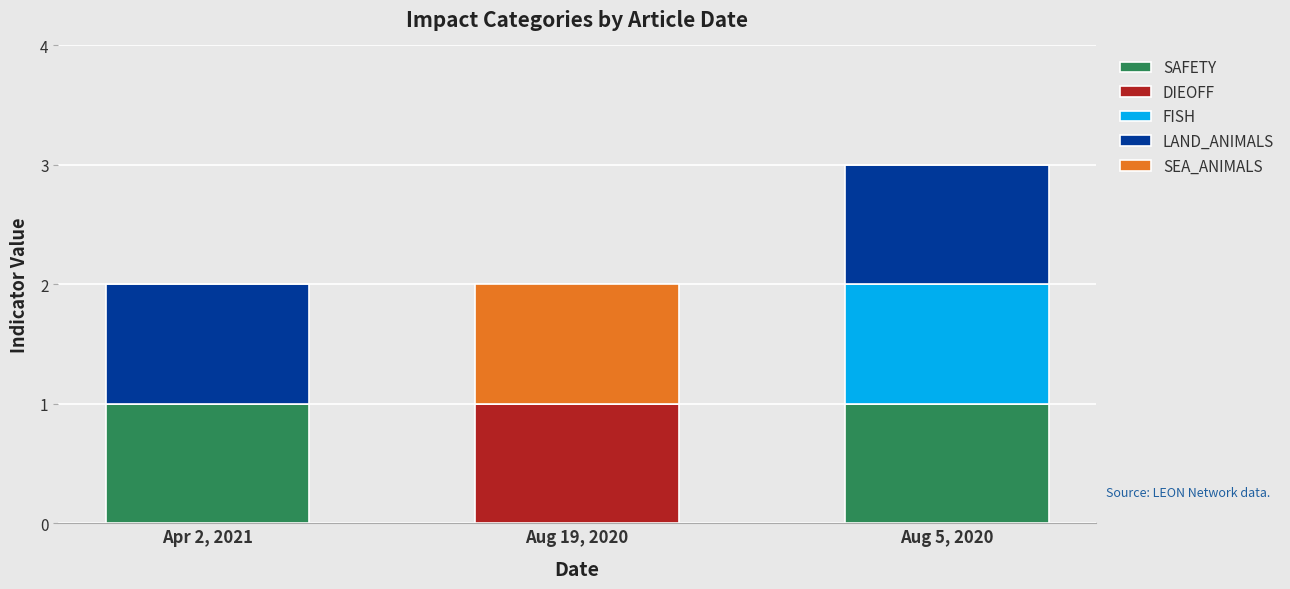

At which category is the sum across all series the highest?

Aug 5, 2020